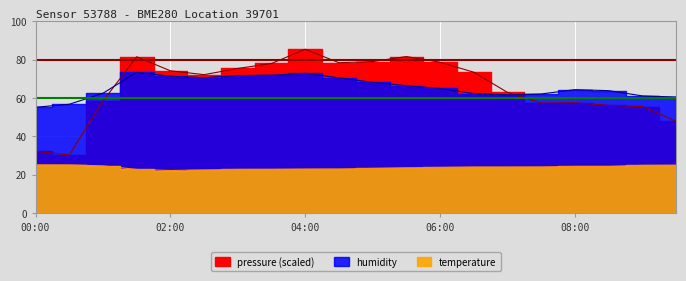

At which label is pressure closest to 57?

07:30